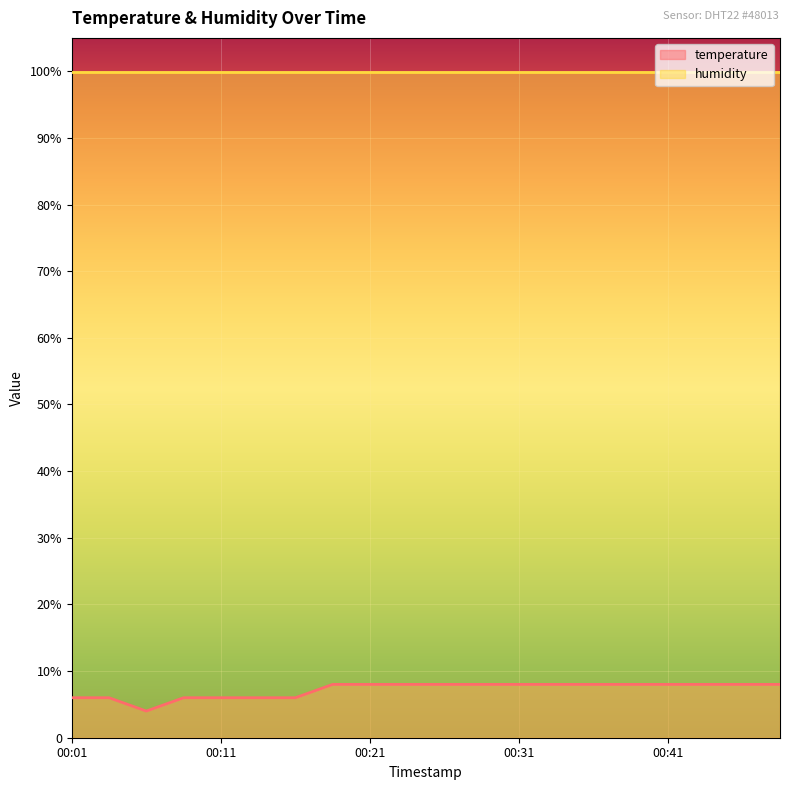

The value at 00:26 is 8.0. True or false?

True